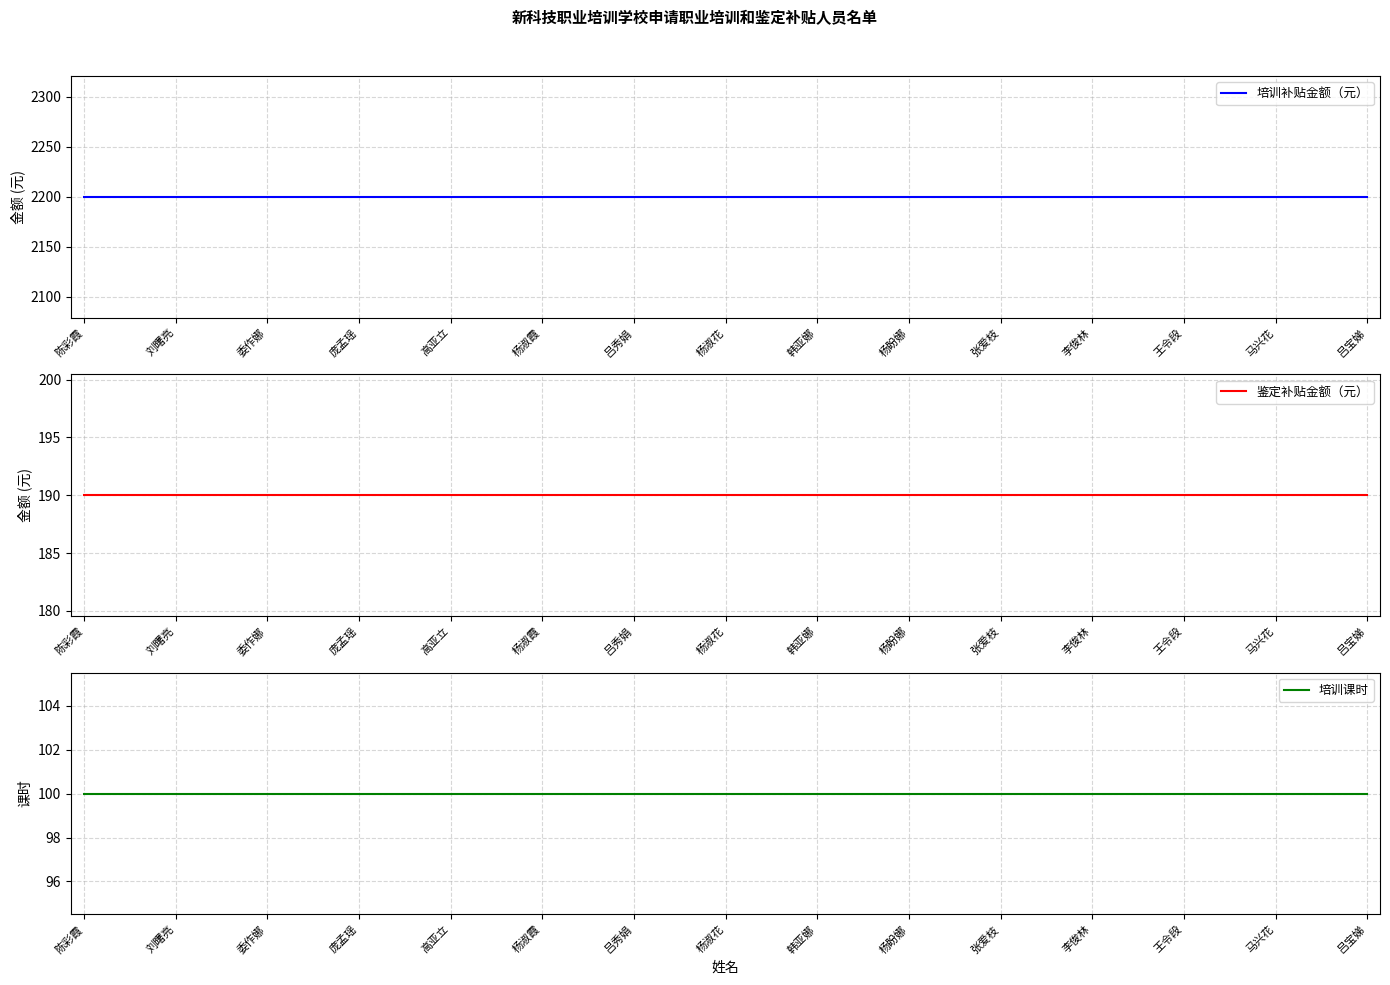

What is the highest value of the 鉴定补贴金额（元） series?

190